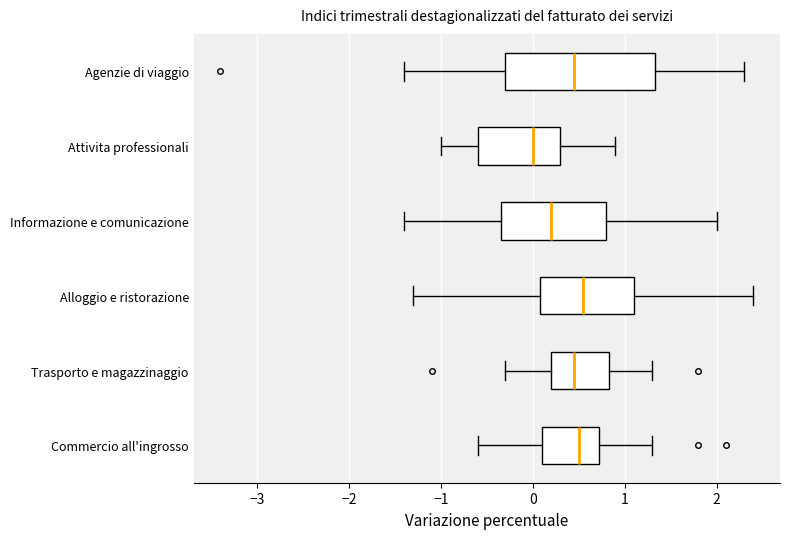

Where does the right whisker of the box for Commercio all'ingrosso end on the x-axis? The values are not printed on the chart, so give them approximately, as read against the axis.

1.3